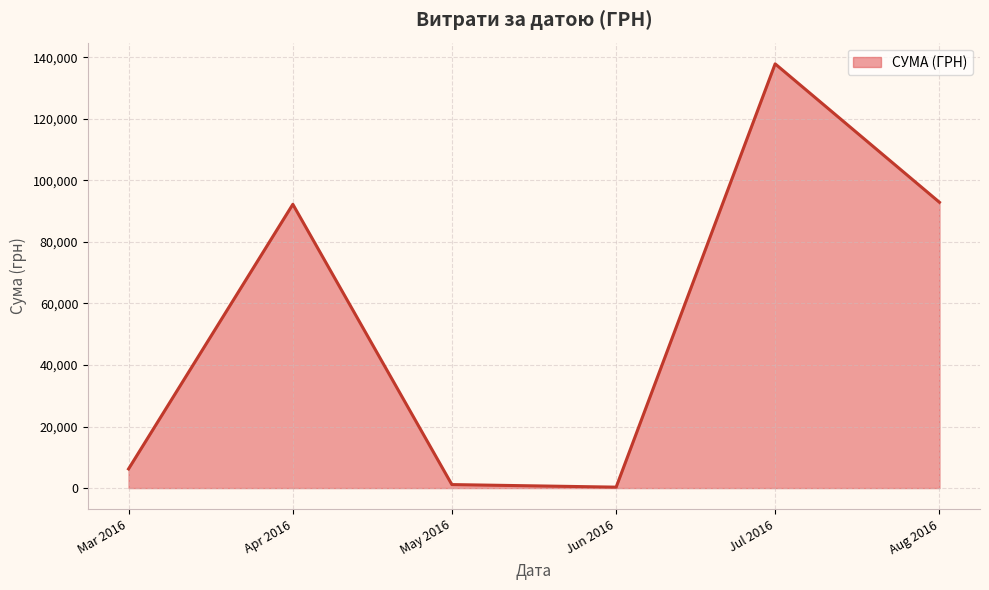

What is the difference between the second highest and second lowest values?

91722.6